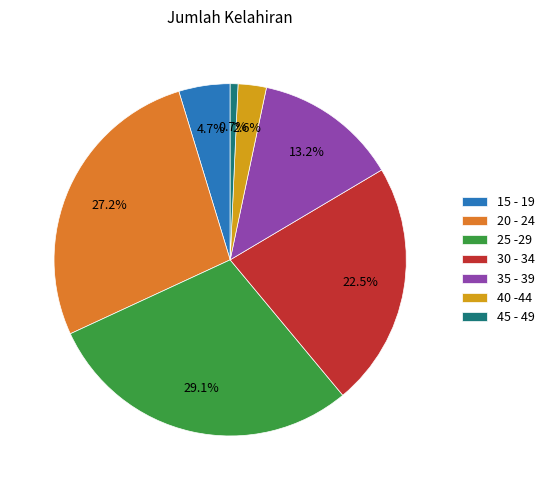

Which has a higher value, 45 - 49 or 25 -29?

25 -29